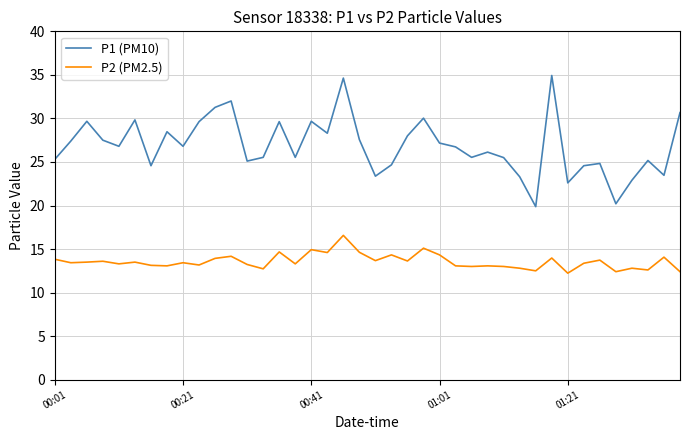

Rank the series by their maximum value, from lowest to highest.

P2 (PM2.5), P1 (PM10)